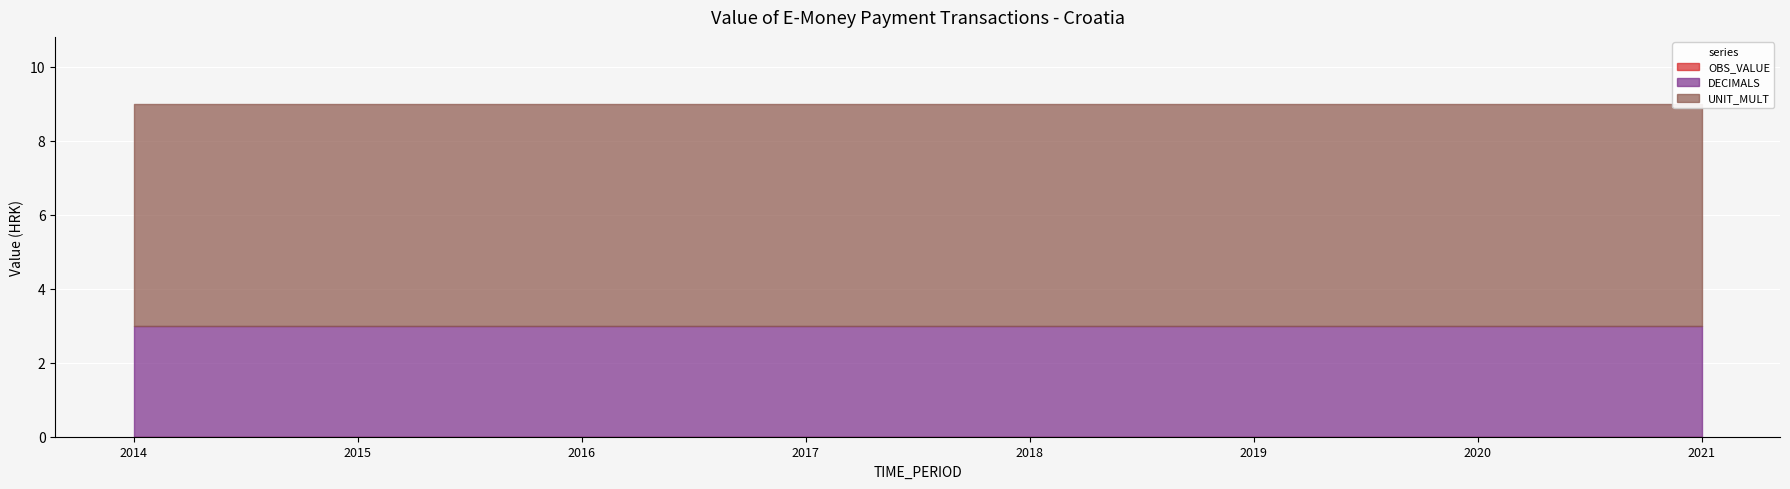

How many distinct data groups are displayed?

3